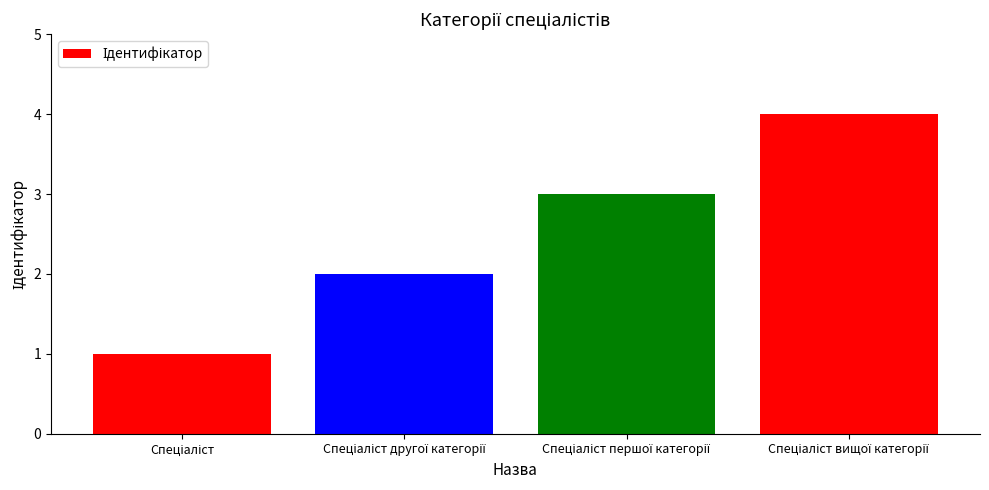

What is the greatest value displayed?

4